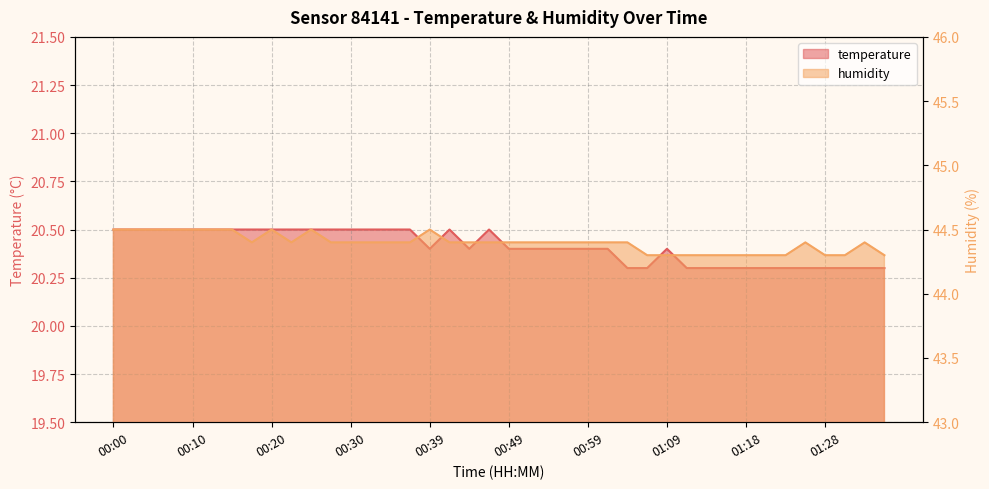

Rank the series by their maximum value, from lowest to highest.

temperature, humidity